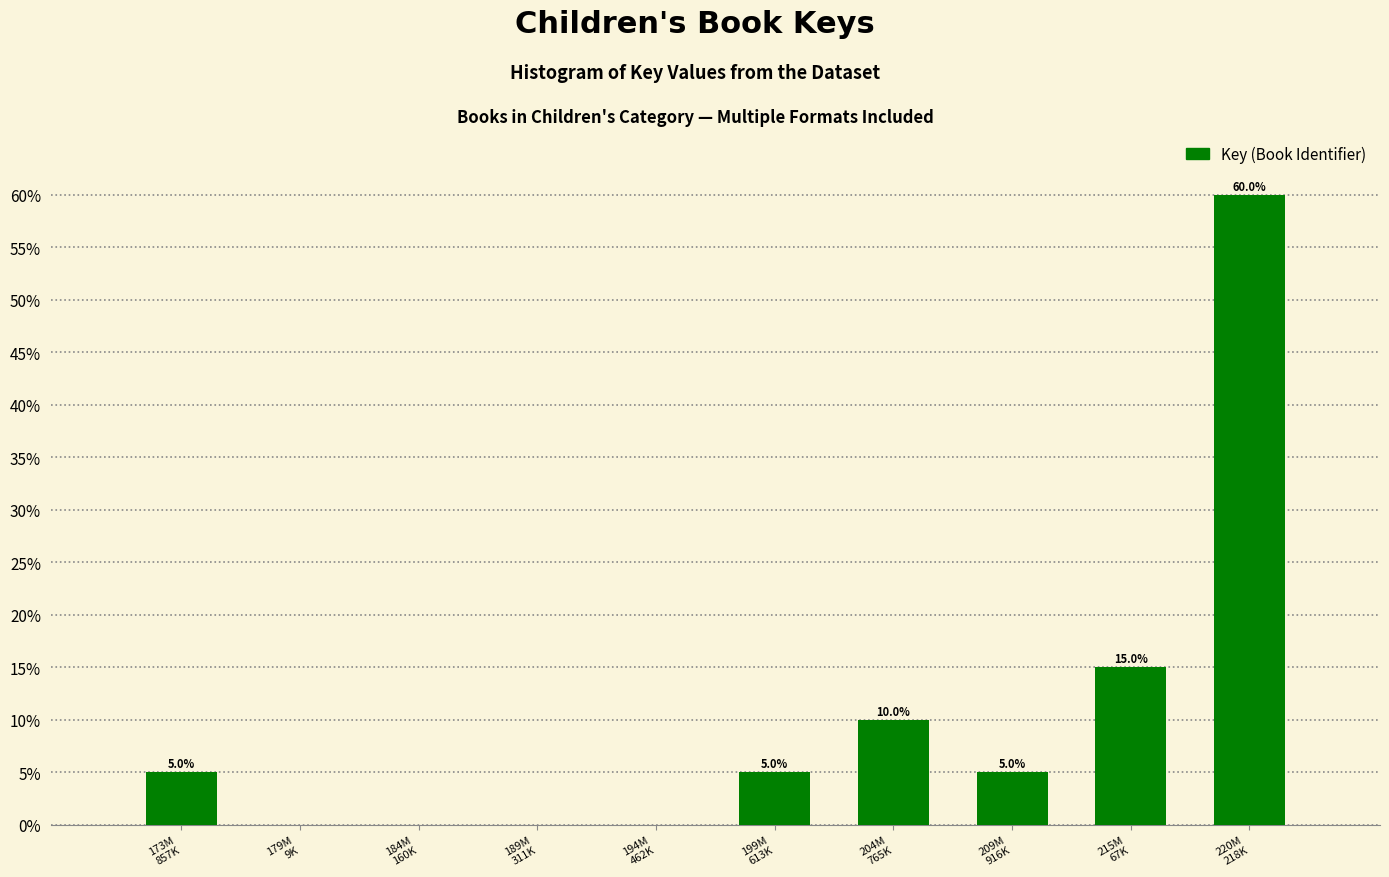

How many positive values are there?

6